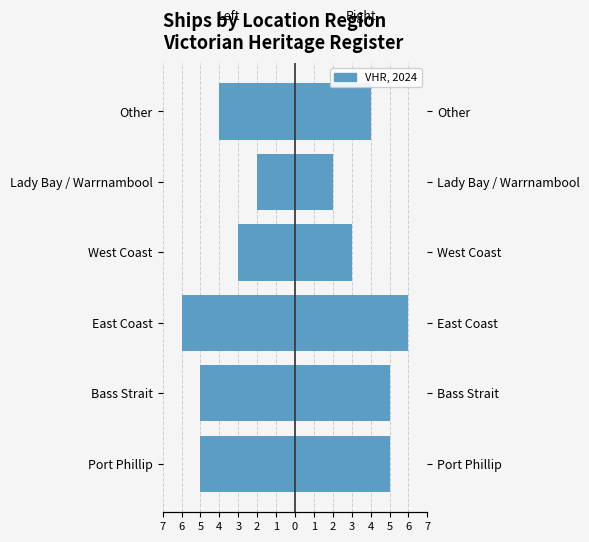

Does the chart contain stacked bars?

No